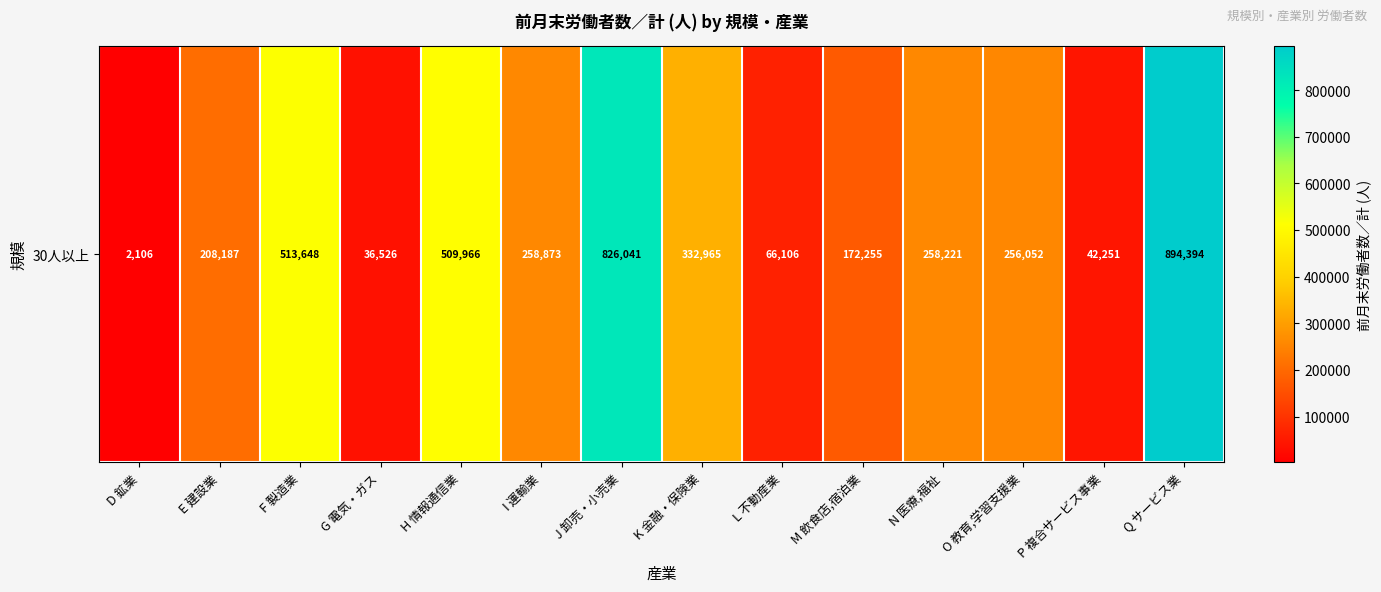

Which has a higher value, G 電気・ガス or K 金融・保険業?

K 金融・保険業